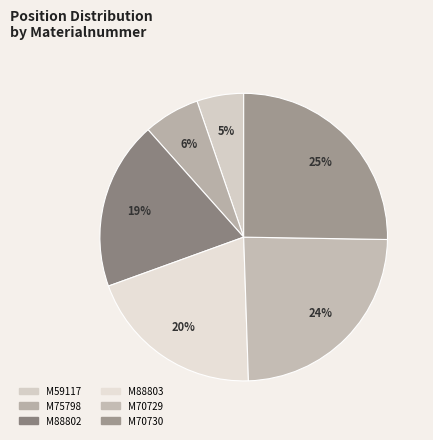

Combined, do M59117 and M88802 account for over 50%?

No